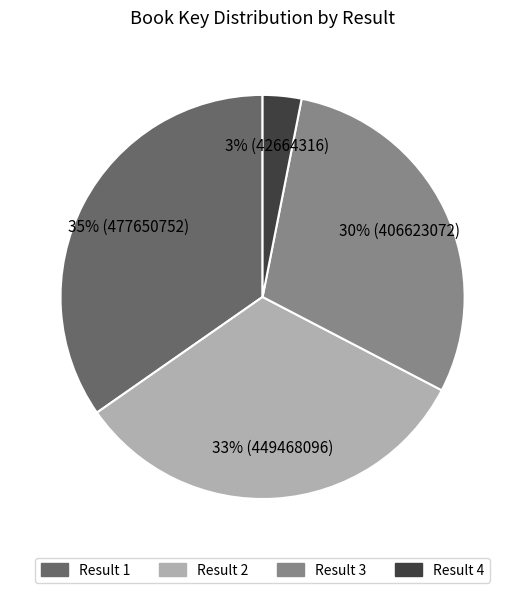

Combined, do Result 1 and Result 2 account for over 50%?

Yes